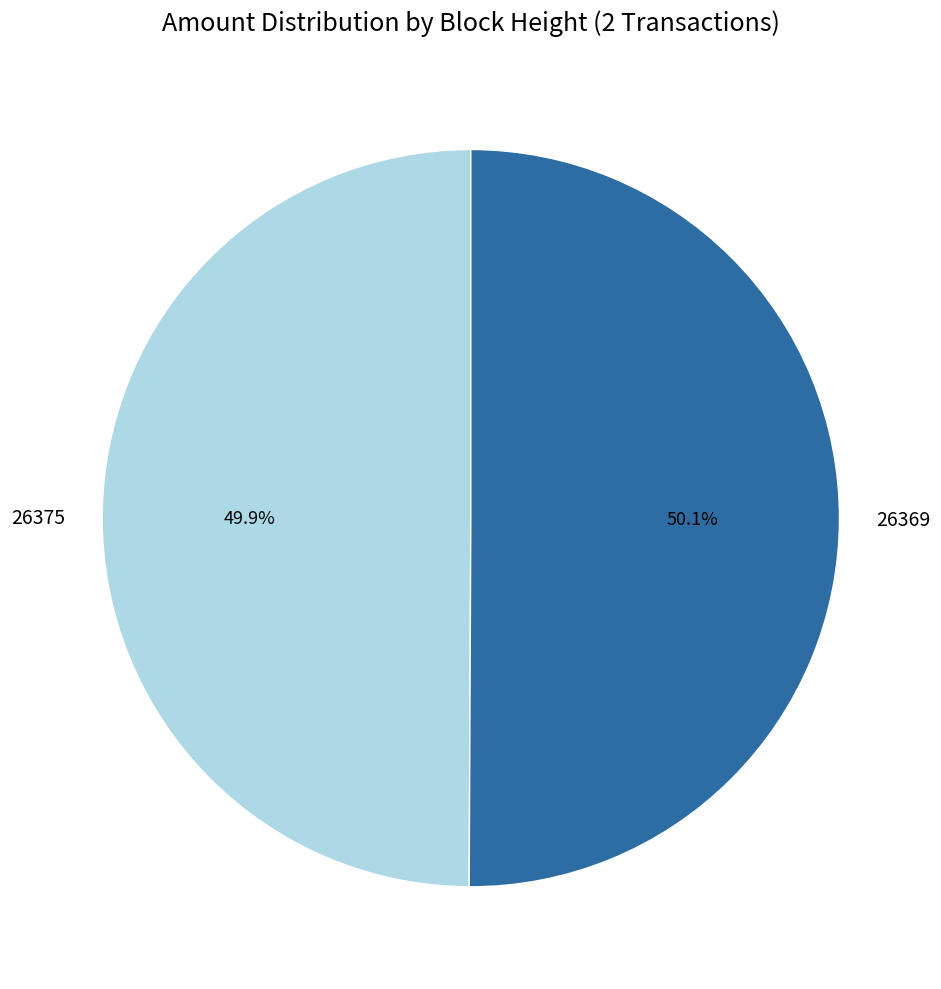

Combined, what portion of the pie is 26375 and 26369?

100.0%